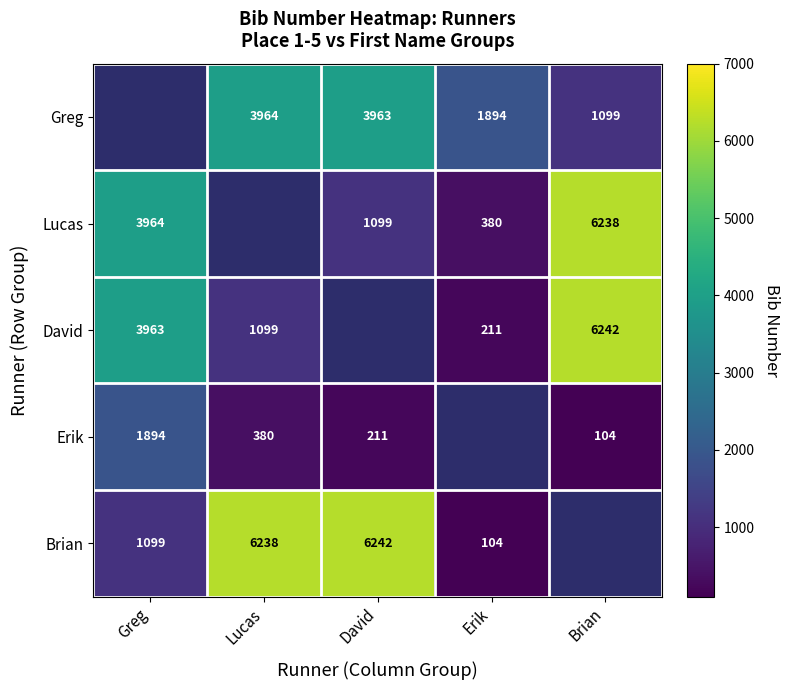

What is the sum of the Lucas values at David and Brian?

7337